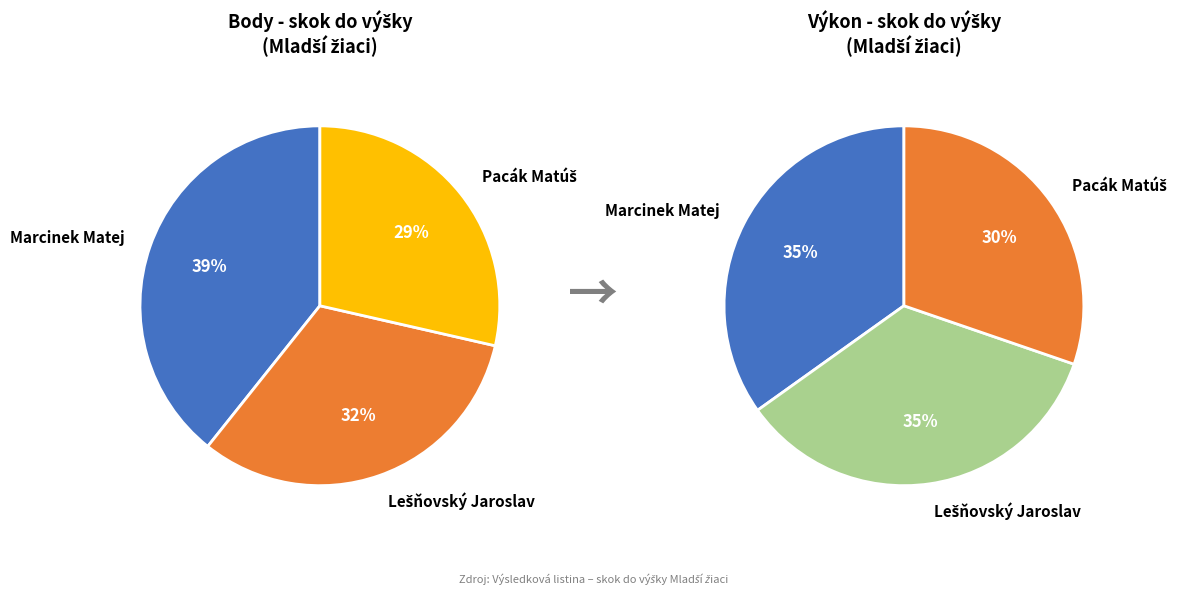

What is the smallest slice in the pie chart?

Pacák Matúš